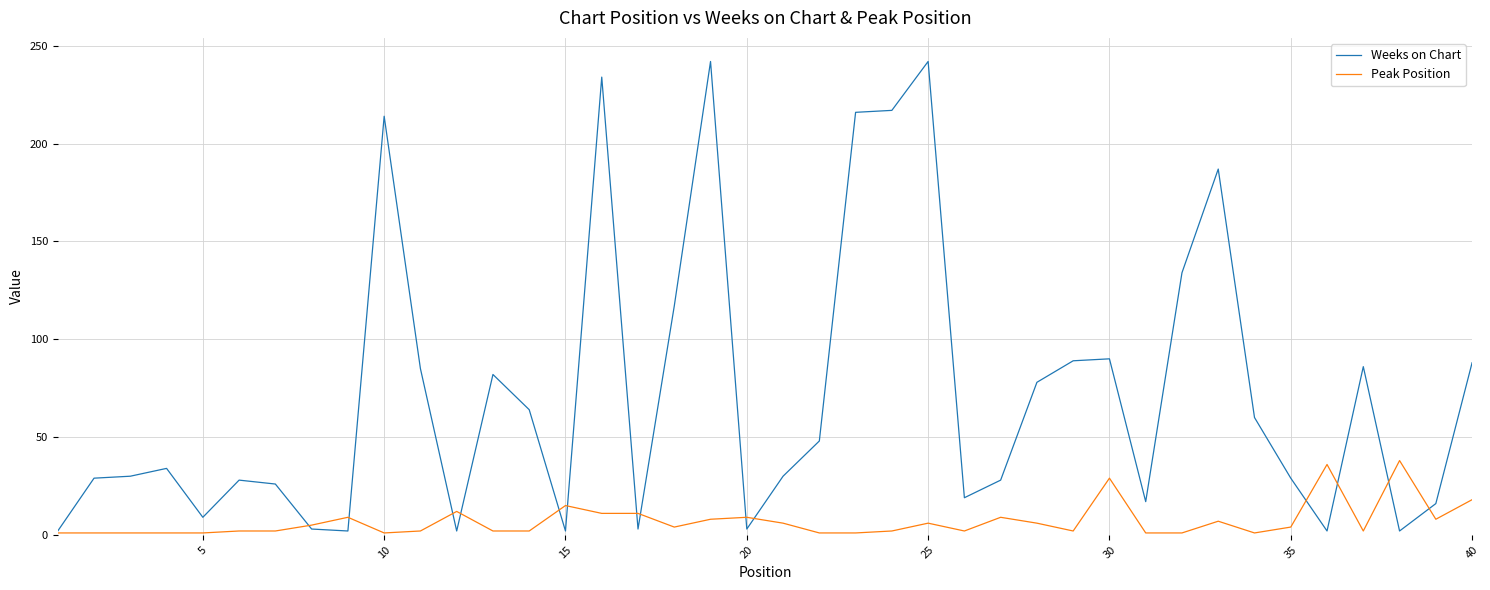

Rank the series by their maximum value, from highest to lowest.

Weeks on Chart, Peak Position